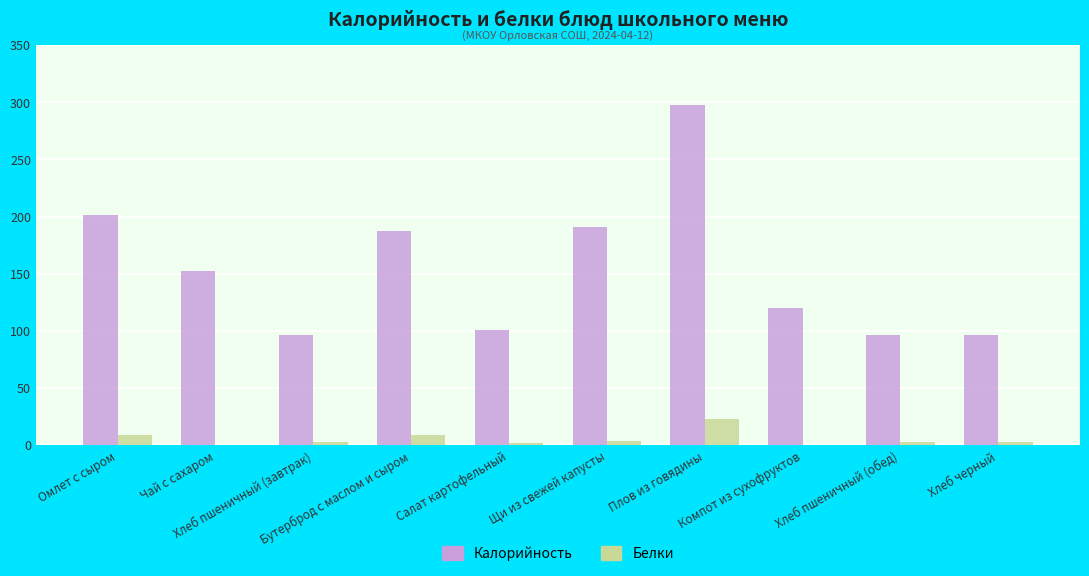

Which series has the largest total across all categories?

Калорийность